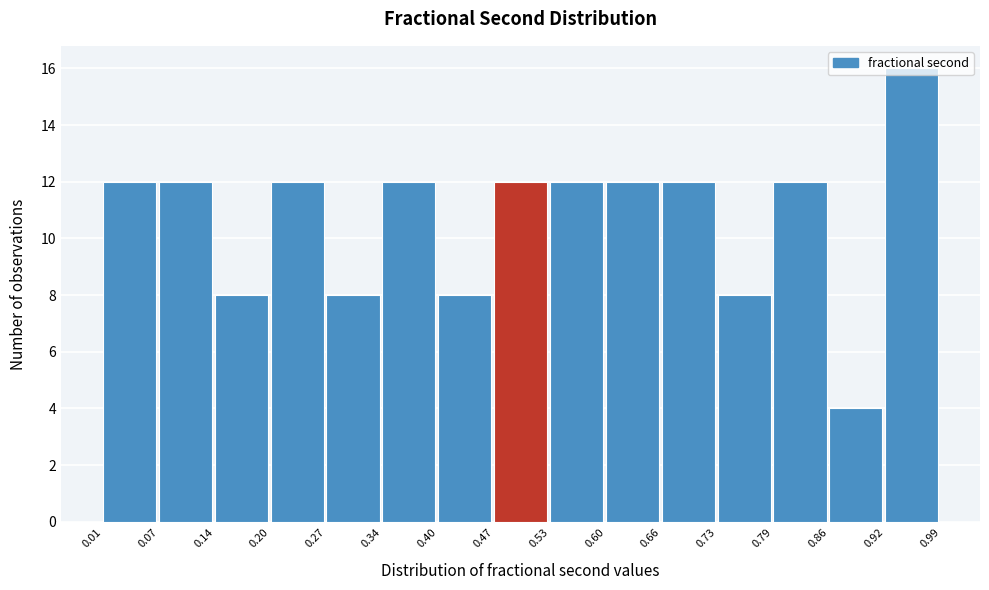

Which range on the x-axis has the tallest bar?

0.92 to 0.99